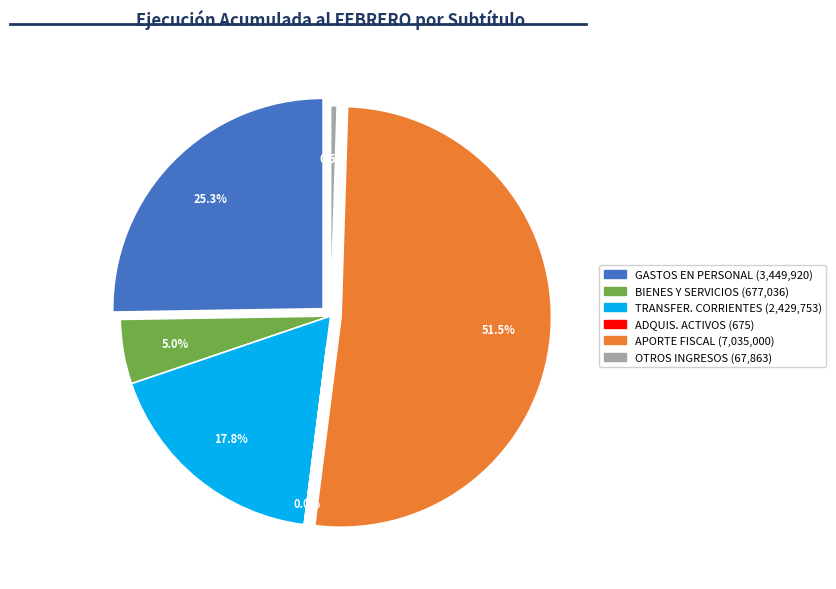

How many segments does this pie chart have?

6